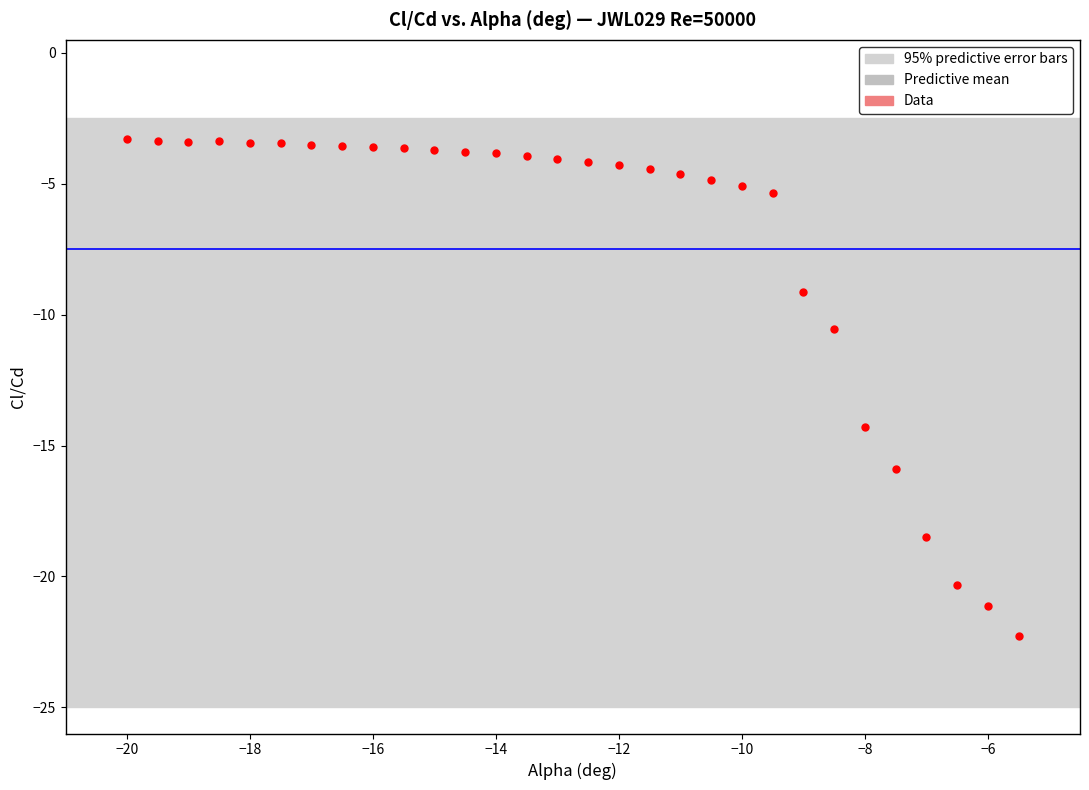

What is the range of Y values (max minus min)?

19.0